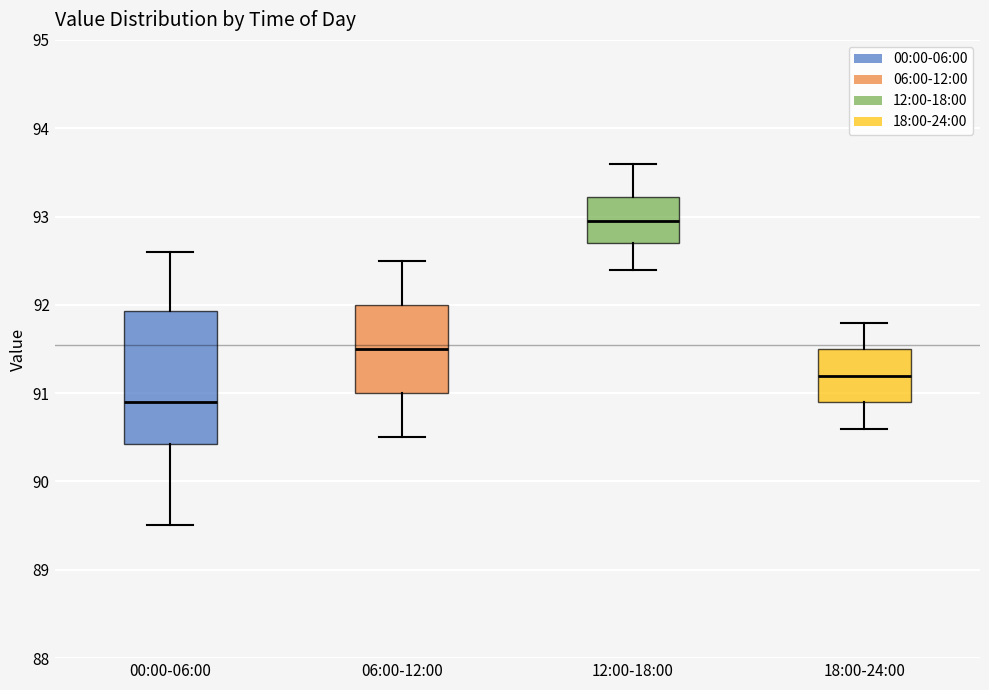

Where is the upper edge of the box for 18:00-24:00 on the y-axis? The values are not printed on the chart, so give them approximately, as read against the axis.

91.5